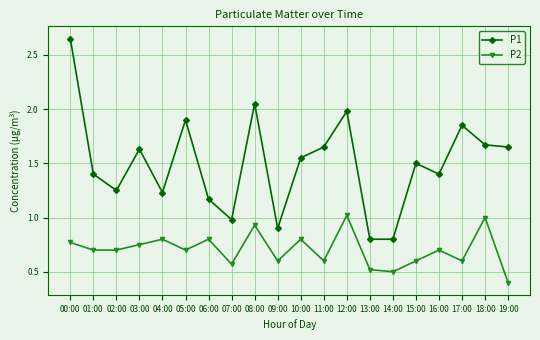

Which series has the largest range (max minus min)?

P1